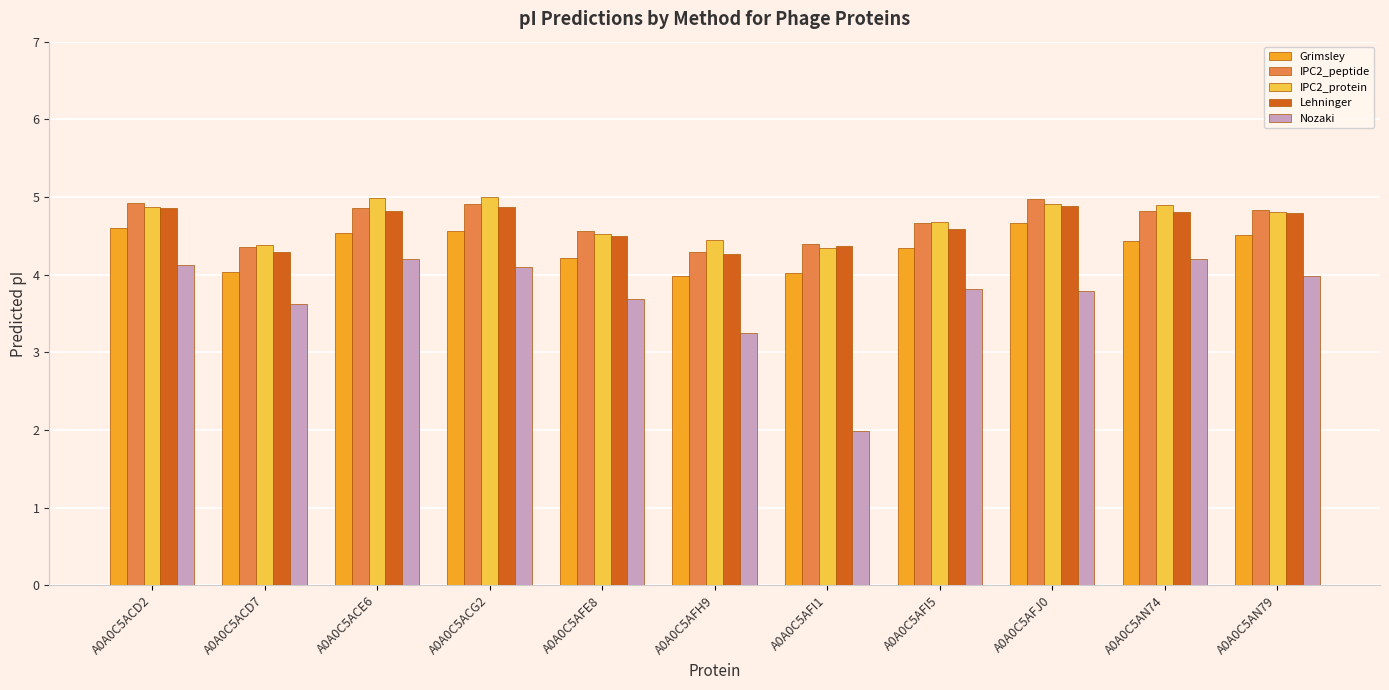

At how many categories does at least one series exceed 2?

11